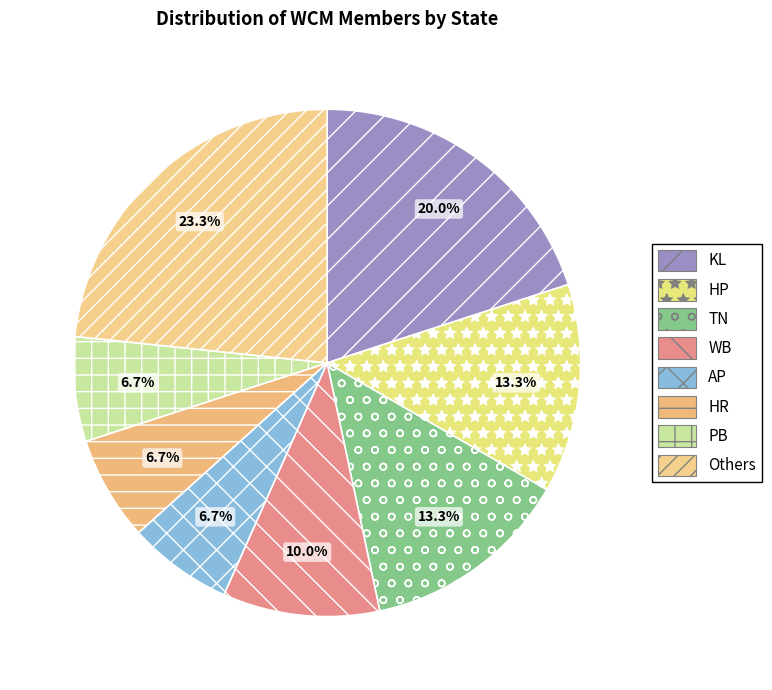

How many segments does this pie chart have?

8